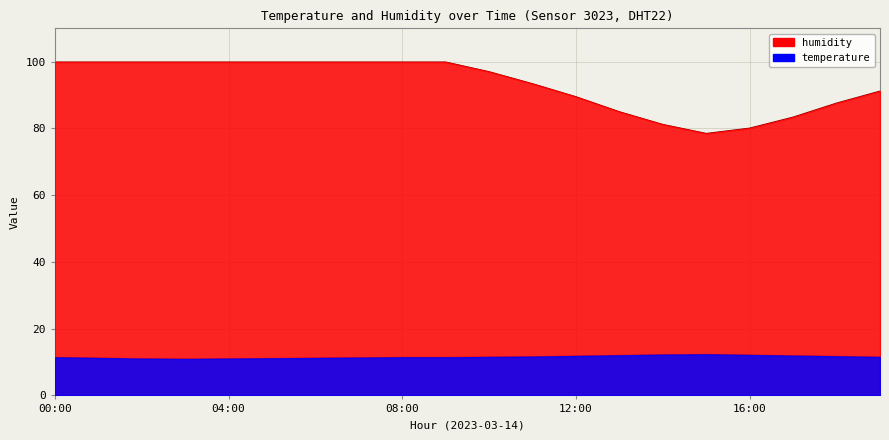

Does the chart have visible grid lines?

Yes